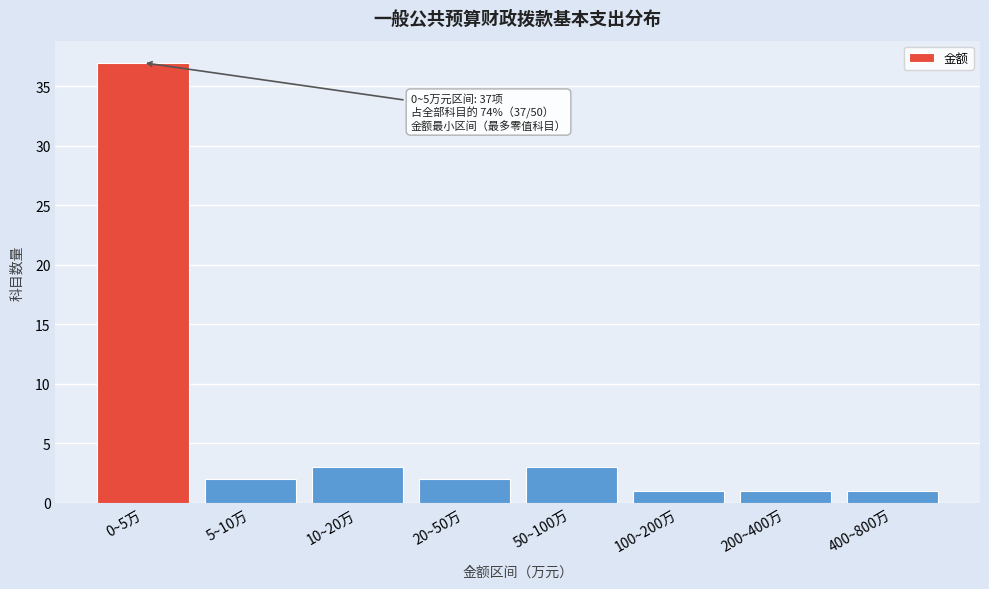

Reading left to right, transcribe all the data shown in this chart.

37	2	3	2	3	1	1	1